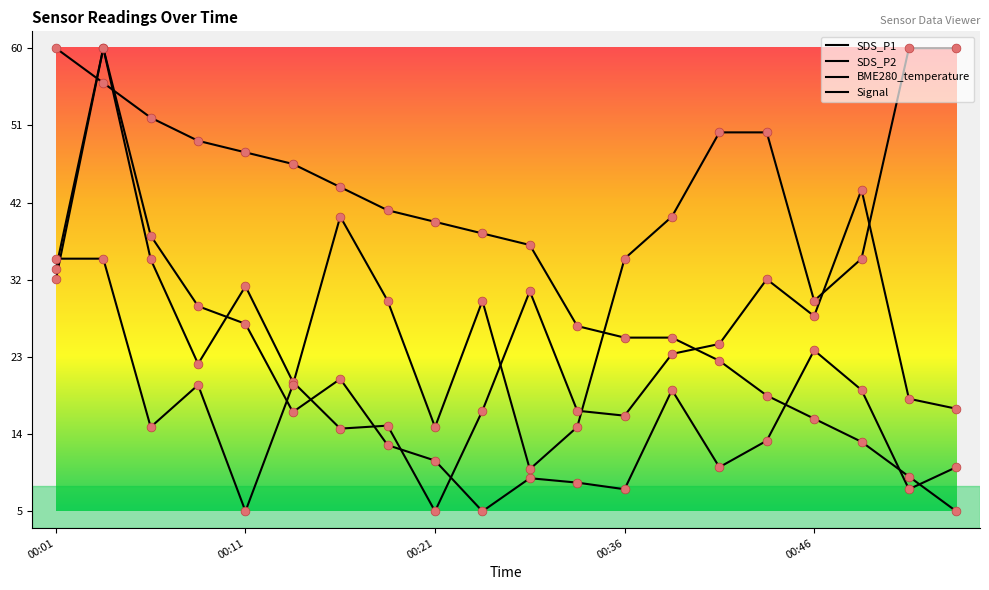

At which category is the sum across all series the highest?

00:03